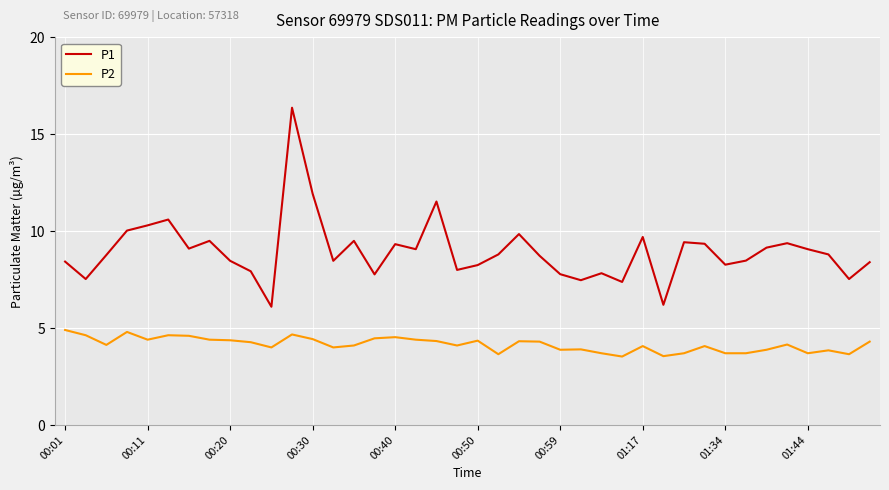

What is the maximum value for P2?

4.9